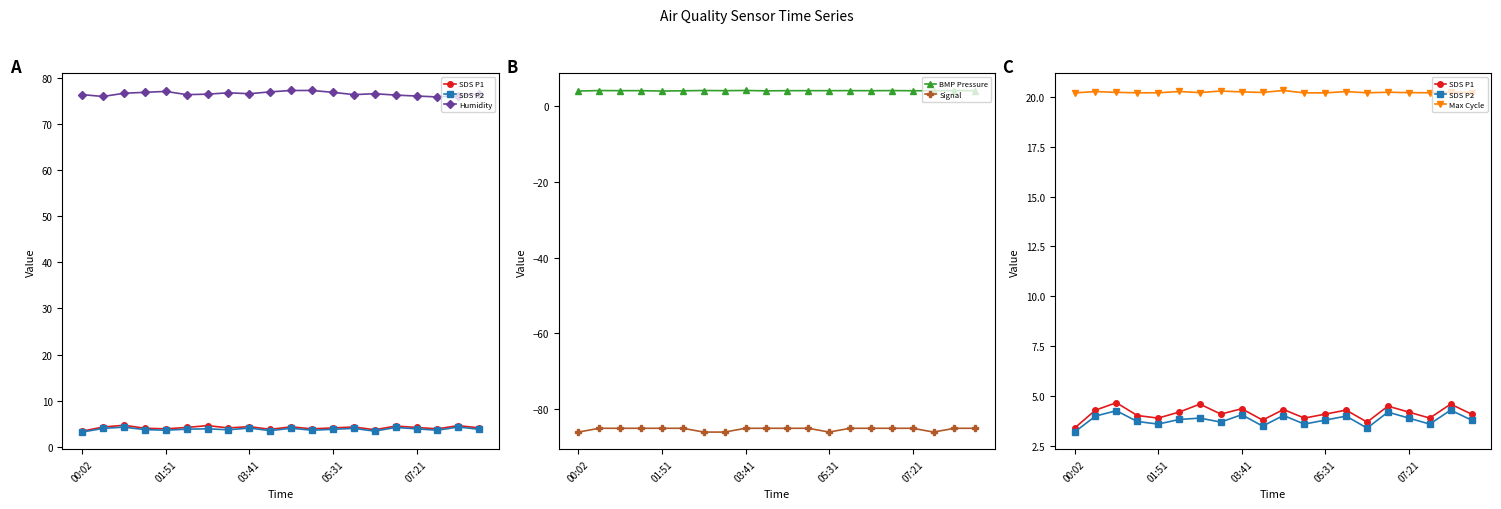

What is the sum of all BMP Pressure values?

79.6